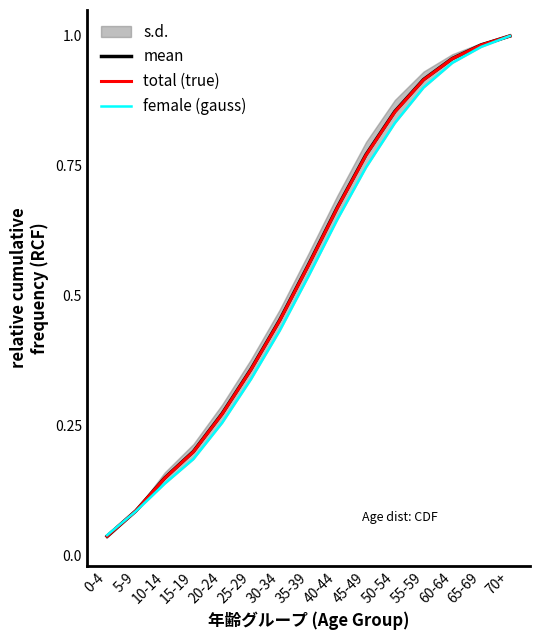

What are all the series names shown in the legend?

mean, total (true), female (gauss)